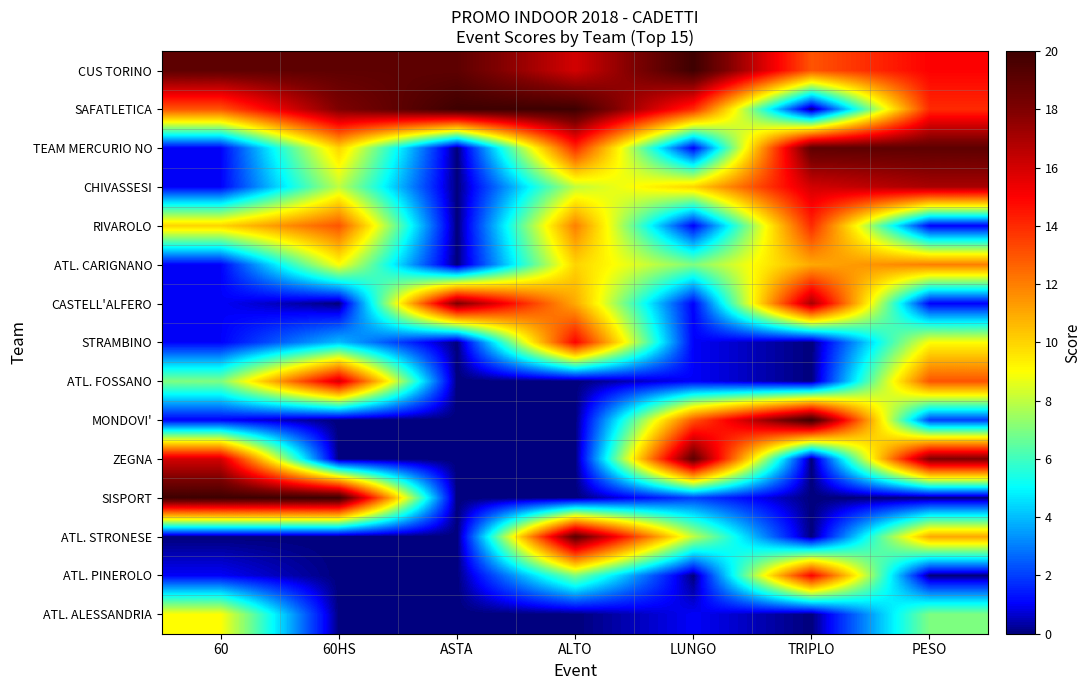

Rank the series at PESO from lowest to highest value.

SISPORT, ATL. PINEROLO, RIVAROLO, CASTELL'ALFERO, MONDOVI', ATL. ALESSANDRIA, STRAMBINO, ATL. STRONESE, ATL. CARIGNANO, ATL. FOSSANO, SAFATLETICA, CUS TORINO, CHIVASSESI, ZEGNA, TEAM MERCURIO NO